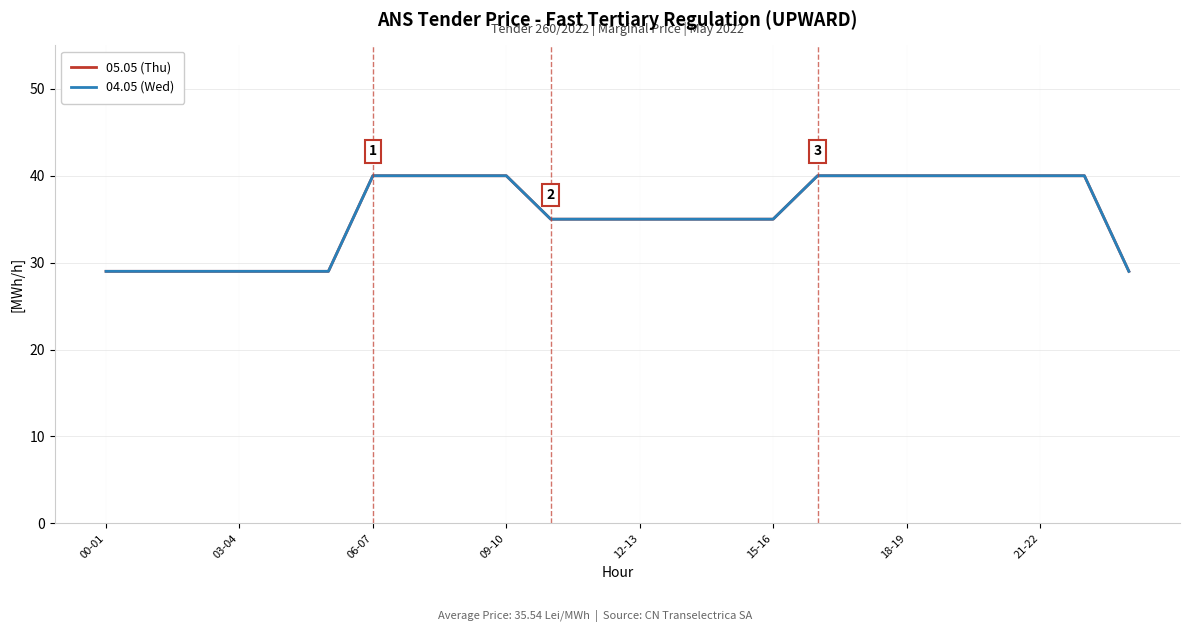

Reading right to left, extract all data points from this chart.

05.05 (Thu): 29	40	40	40	40	40	40	40	35	35	35	35	35	35	40	40	40	40	29	29	29	29	29	29
04.05 (Wed): 29	40	40	40	40	40	40	40	35	35	35	35	35	35	40	40	40	40	29	29	29	29	29	29